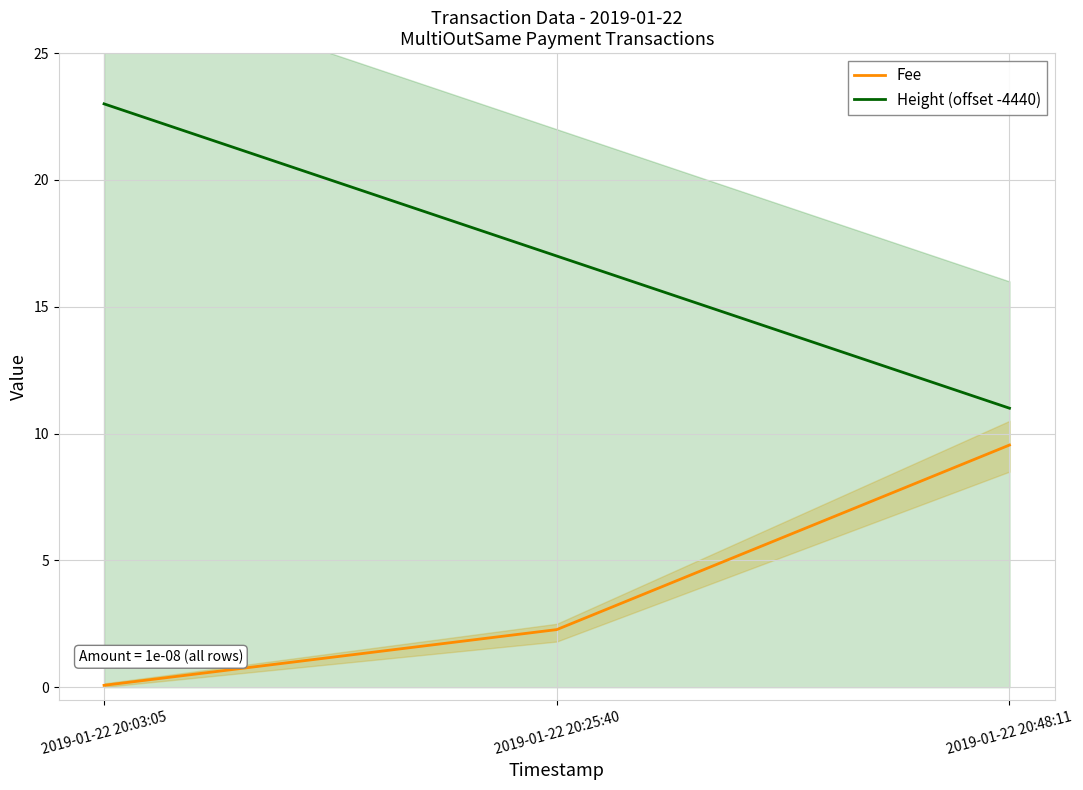

How many lines are shown in the chart?

2